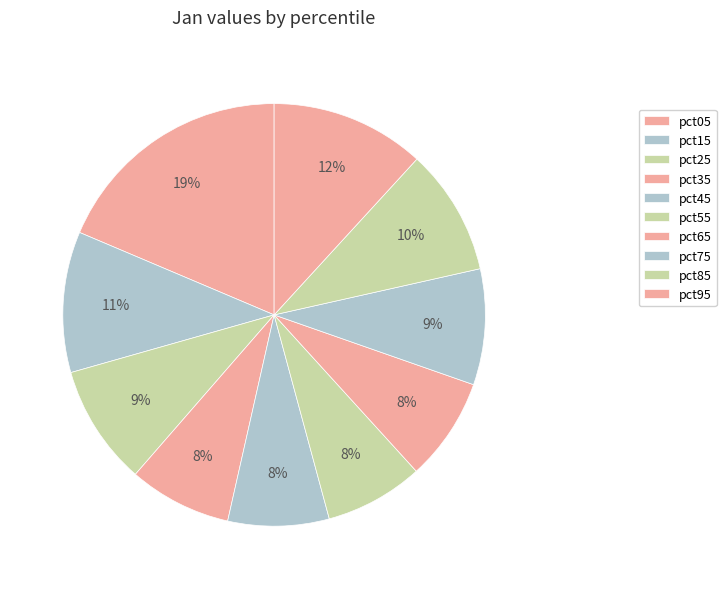

What percentage is the pct45 slice, to the nearest percent?

8%